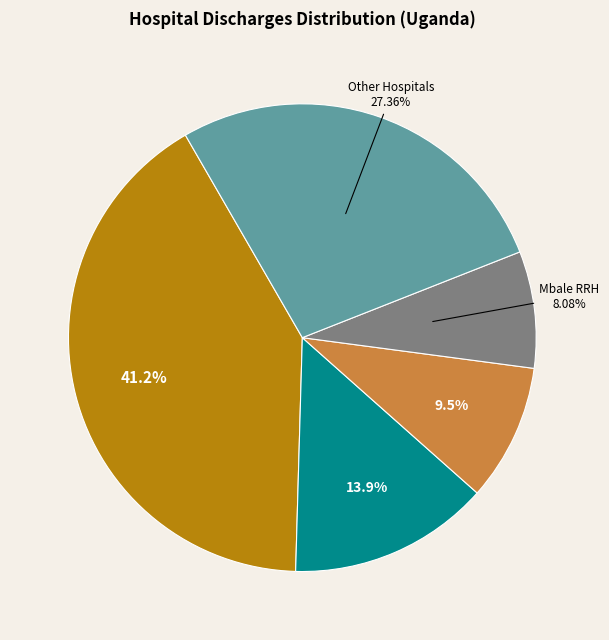

Count the number of slices in the pie.

5